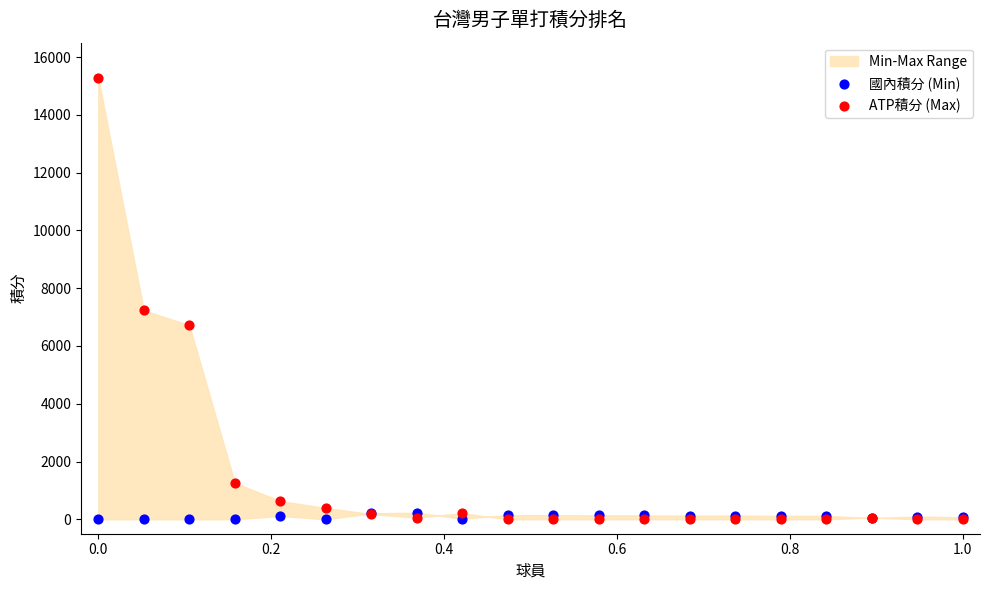

In the ATP積分 (Max) series, what Y value is closest to 7635?

7230